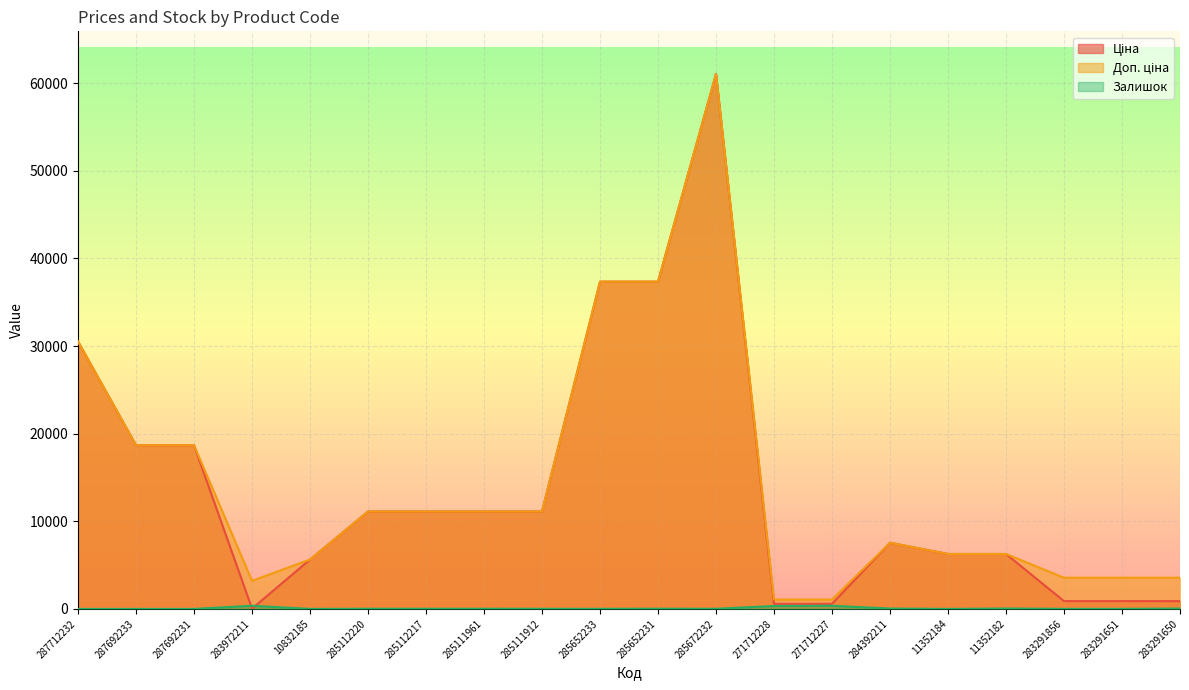

Where does the Ціна series first go above 11113?

287712232